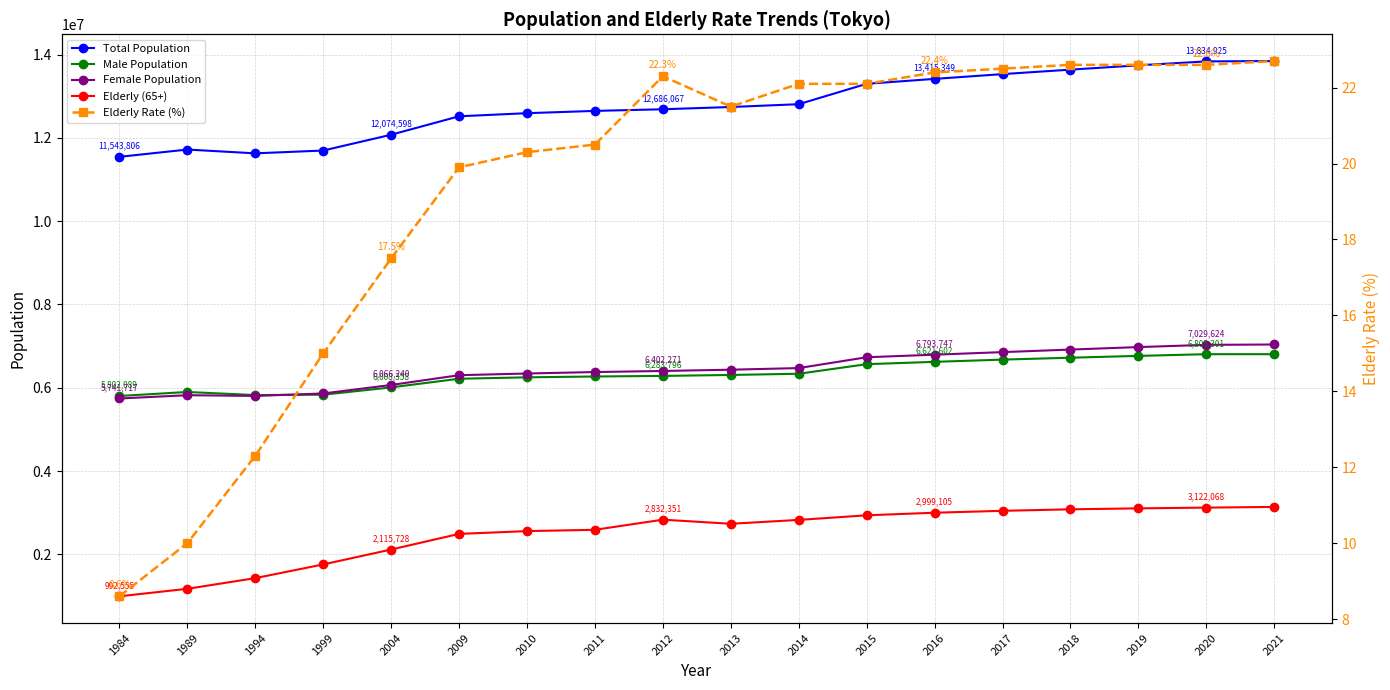

Which series has the widest spread of values?

Total Population